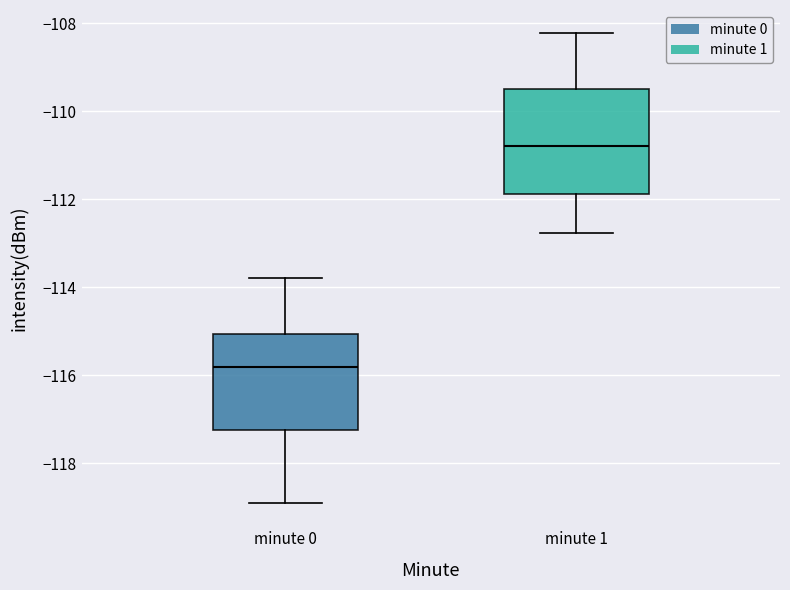

Reading left to right, read every box against the y-axis: the position of its median line, the range the box covers, and the ends of its whiskers. The values are not printed on the chart, so give them approximately, as read against the axis.

minute 0: median -115.8, box -117.2 to -115.0, whiskers -118.8 to -113.8
minute 1: median -110.8, box -111.8 to -109.6, whiskers -112.8 to -108.2